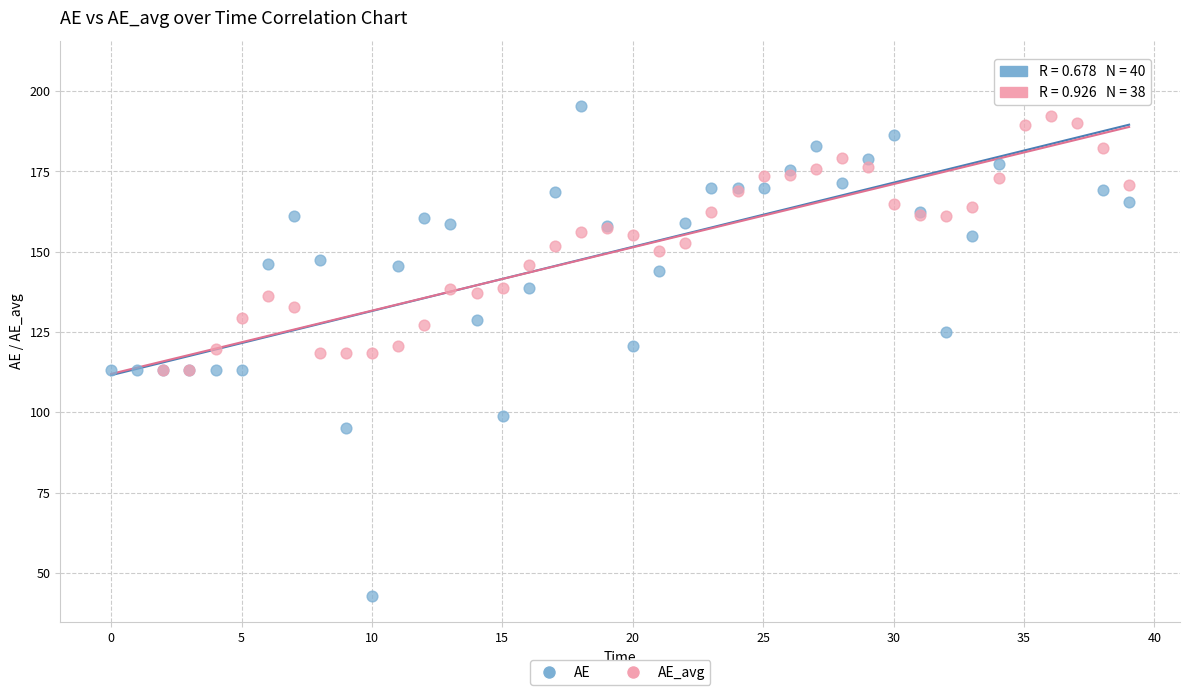

Which series has the widest spread of Y values?

AE